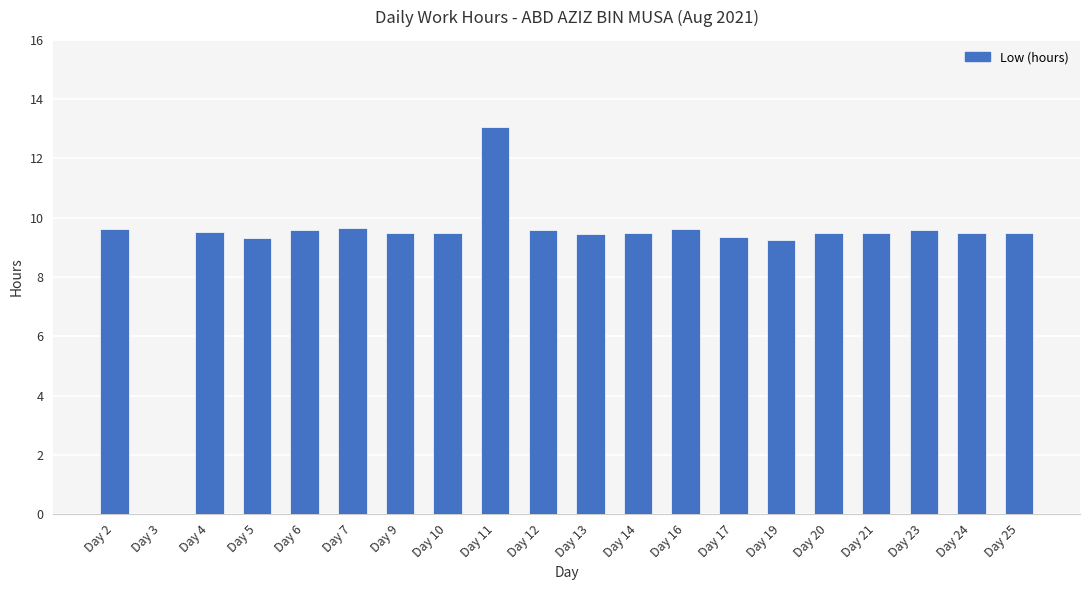

True or false: the data shows 15.5 at Day 25.

False